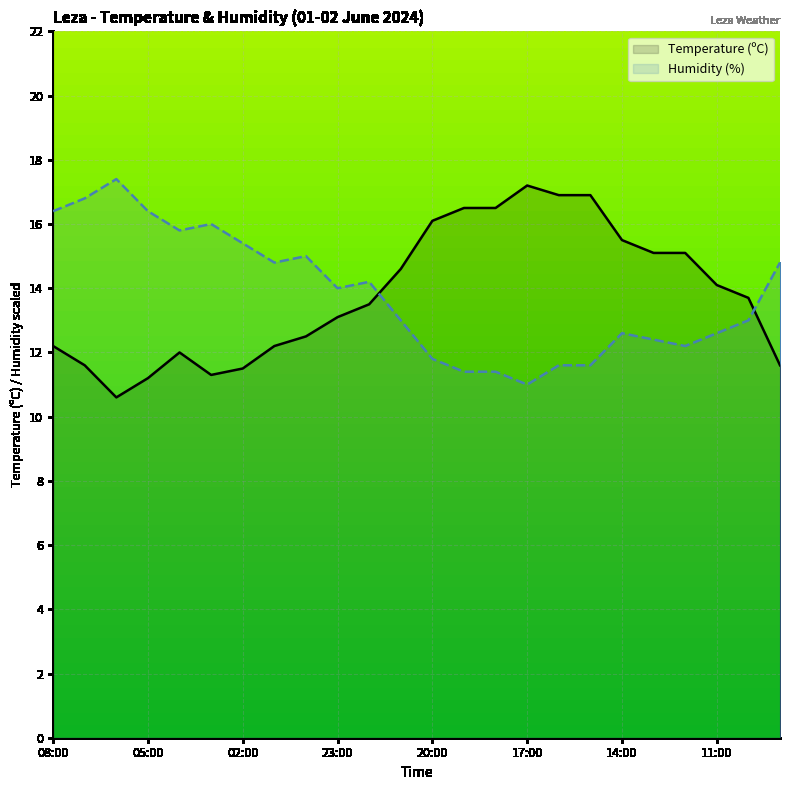

How many series are shown in this chart?

2